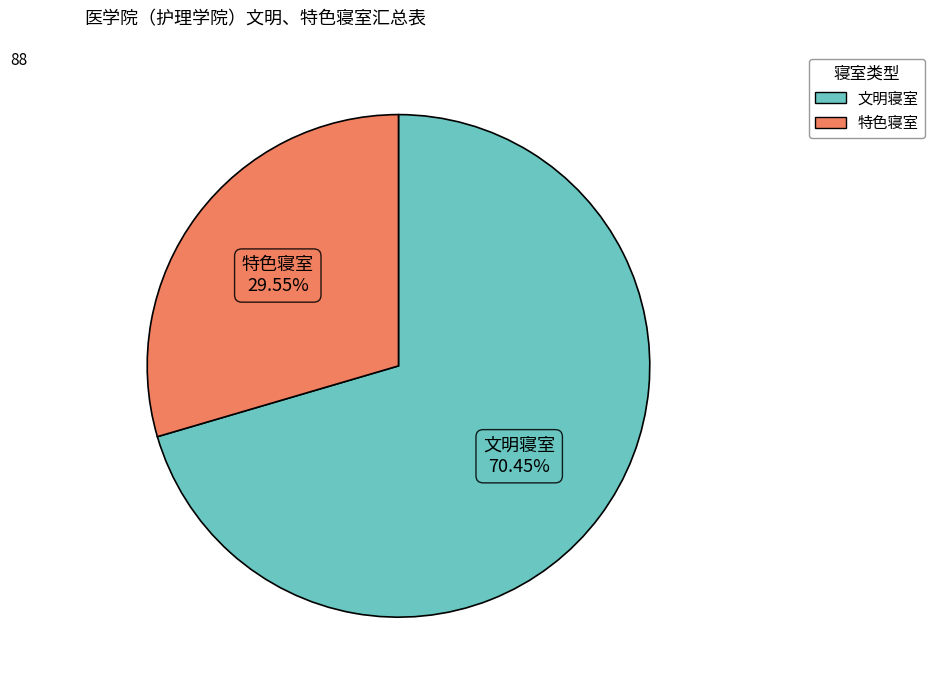

What percentage is the 特色寝室 slice, to the nearest percent?

30%